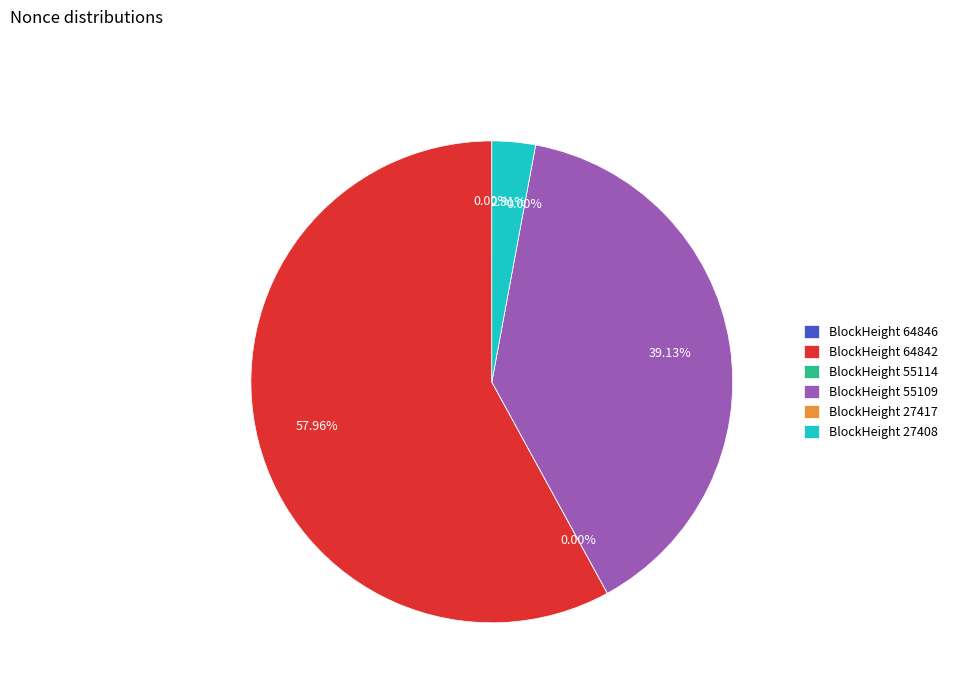

Count the number of slices in the pie.

6